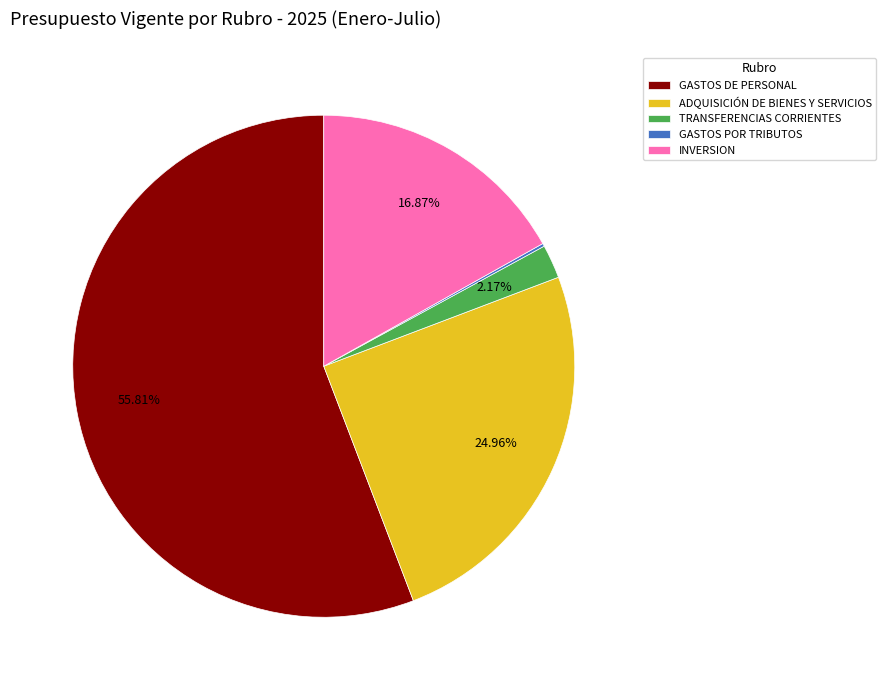

To the nearest percent, what is the combined percentage of GASTOS DE PERSONAL and TRANSFERENCIAS CORRIENTES?

58%